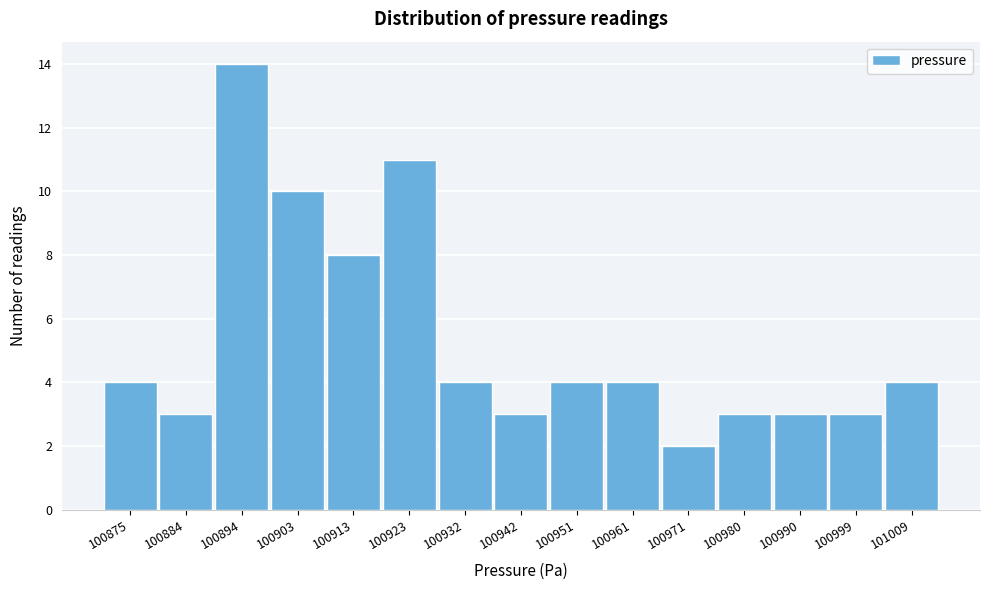

Reading left to right, list all the values displayed in this chart.

4	3	14	10	8	11	4	3	4	4	2	3	3	3	4